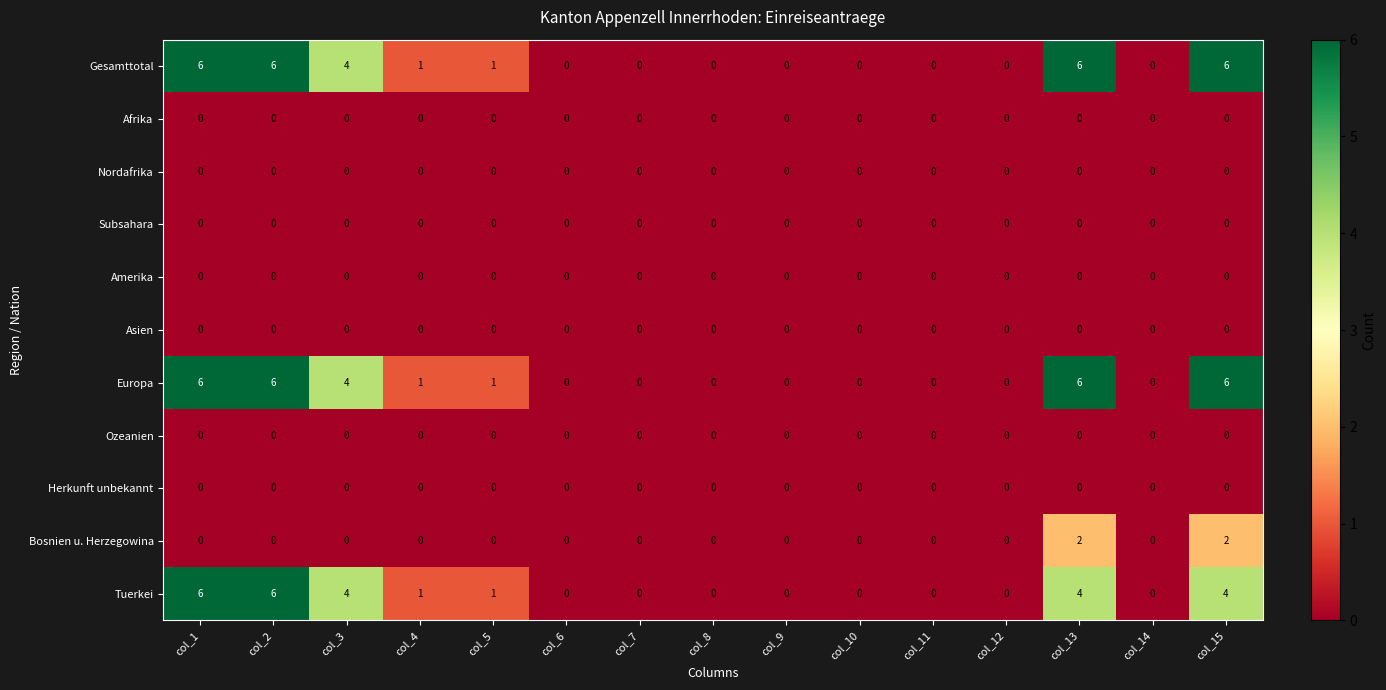

The value of Afrika at col_4 is 0. True or false?

True